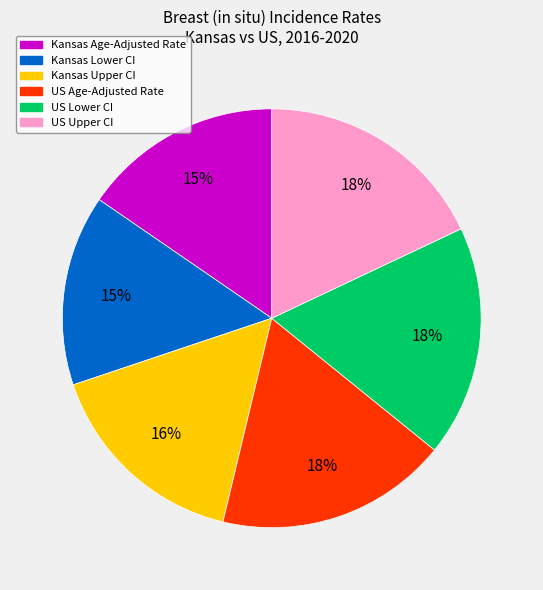

To the nearest percent, what is the combined percentage of Kansas Lower CI and Kansas Age-Adjusted Rate?

30%